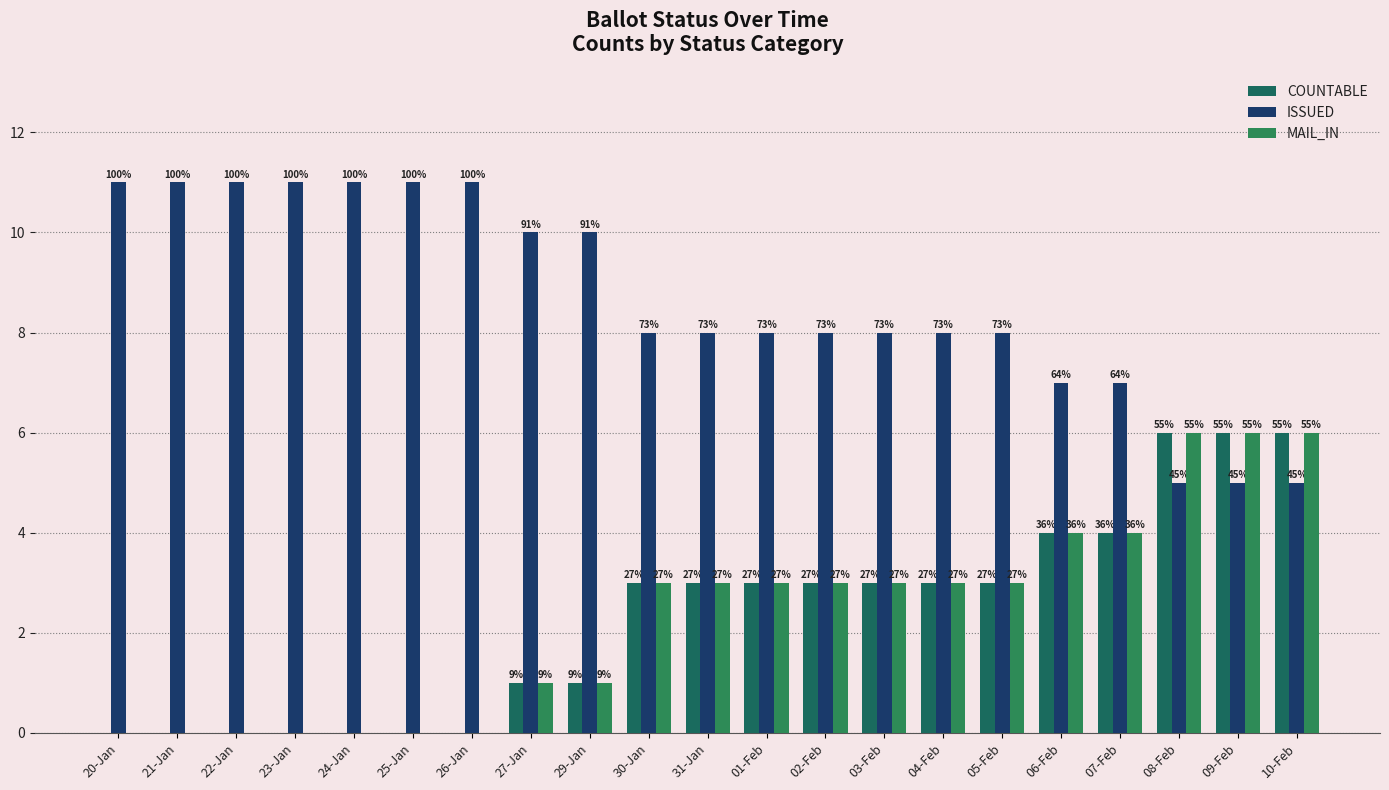

Are the bars grouped side by side (vs. stacked)?

Yes